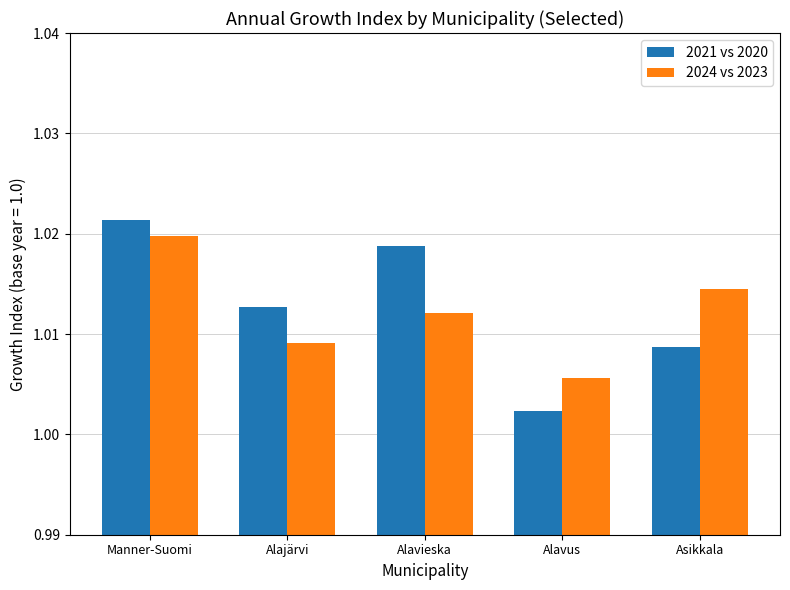

Between Manner-Suomi and Alavus, which series saw the biggest shift?

2021 vs 2020